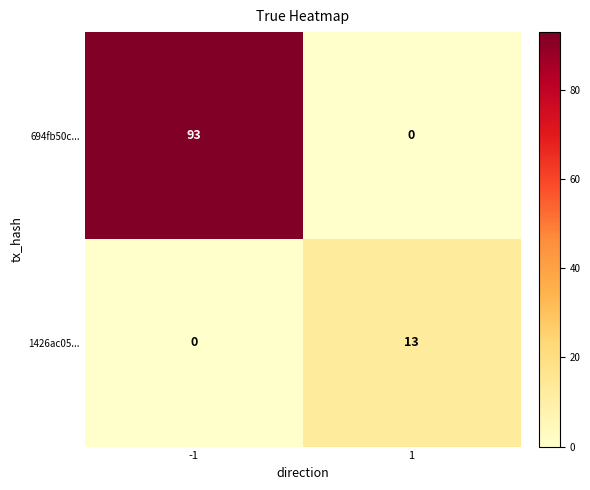

Which series has the largest total across all categories?

694fb50c...